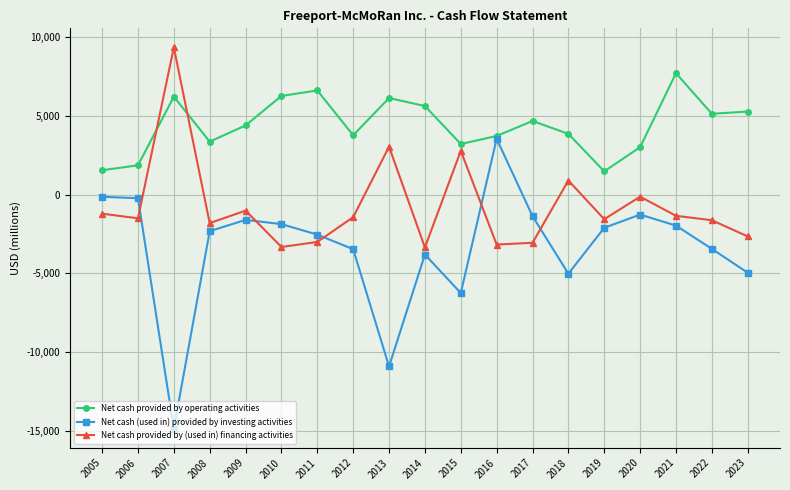

In Net cash provided by (used in) financing activities, how many points are lower than both neighbors (excluding endpoints)?

6